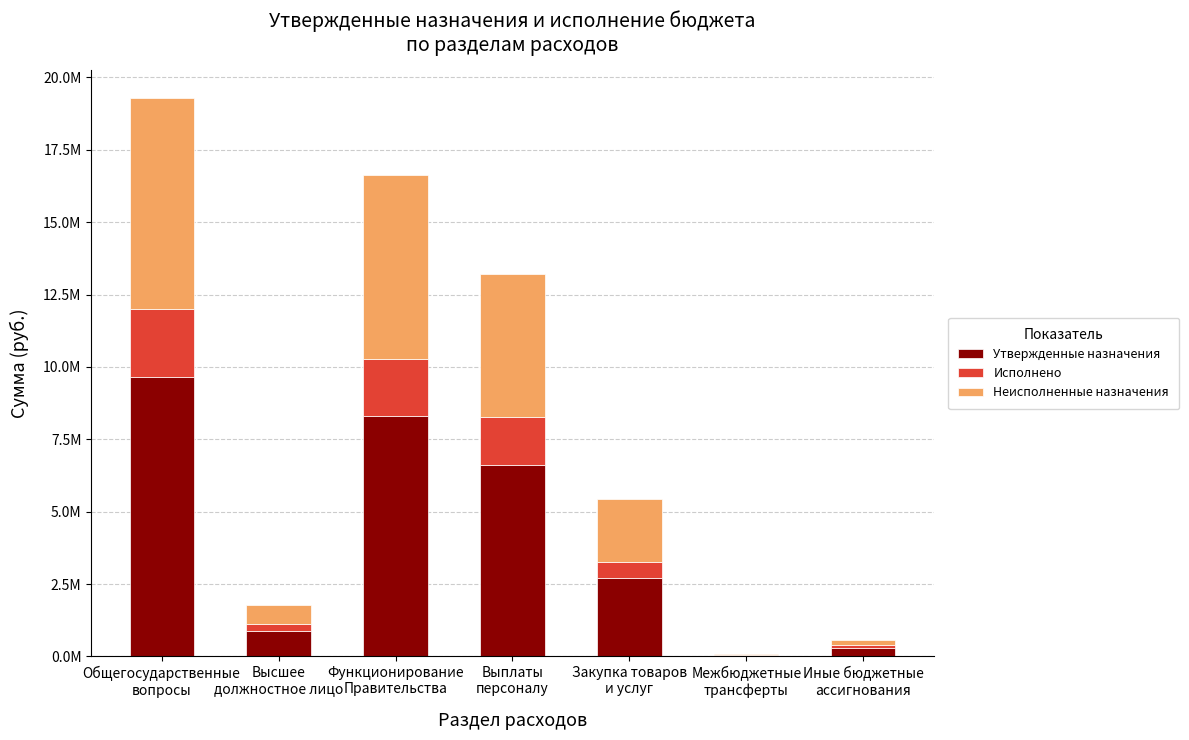

What are all the series names shown in the legend?

Утвержденные назначения, Исполнено, Неисполненные назначения